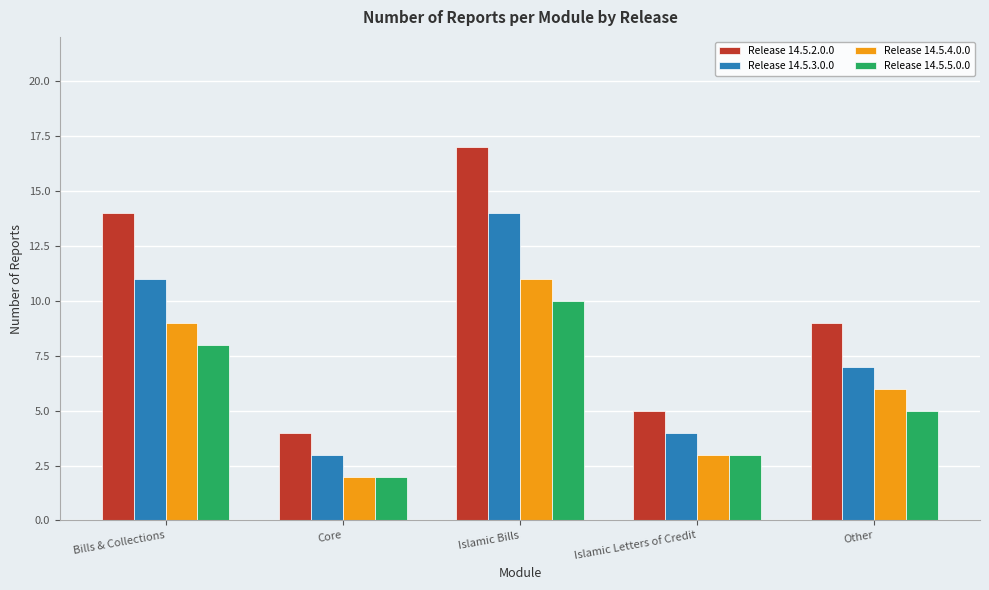

Which label corresponds to the largest value in the chart?

Islamic Bills